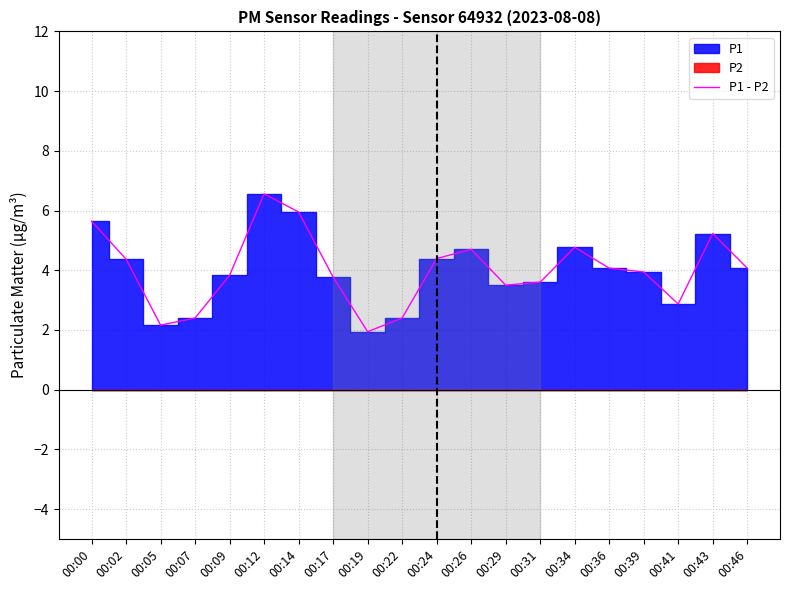

What is the value of the 7th point from the left?

5.9